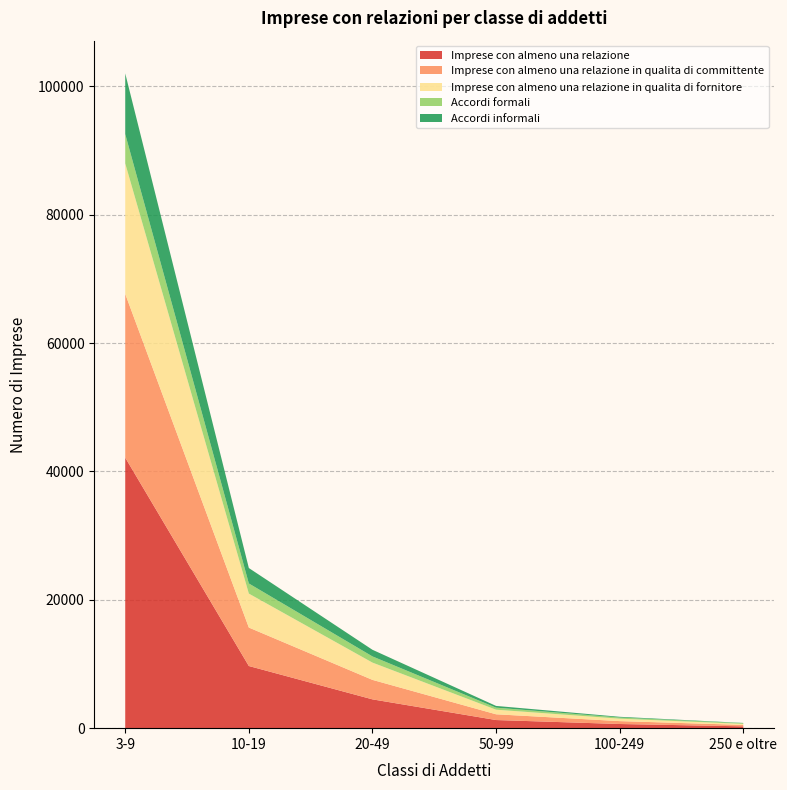

Reading left to right, extract all data points from this chart.

Imprese con almeno una relazione: 42156	9686	4489	1267	649	284
Imprese con almeno una relazione in qualita di committente: 25515	5994	3038	896	450	222
Imprese con almeno una relazione in qualita di fornitore: 20340	5292	2692	716	380	160
Accordi formali: 4566	1578	963	318	181	108
Accordi informali: 9458	2405	1034	271	112	42